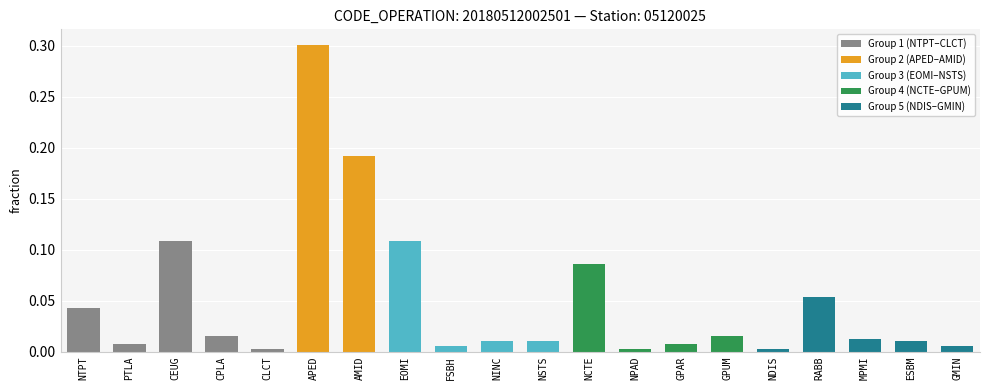

What is the maximum value shown in the chart?

0.3